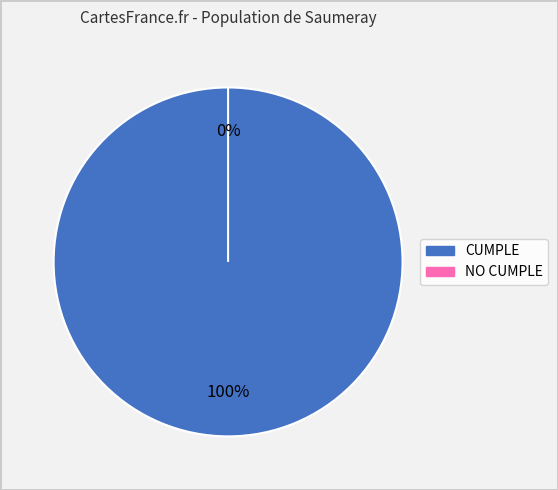

To the nearest percent, what percentage of the pie is CUMPLE?

100%